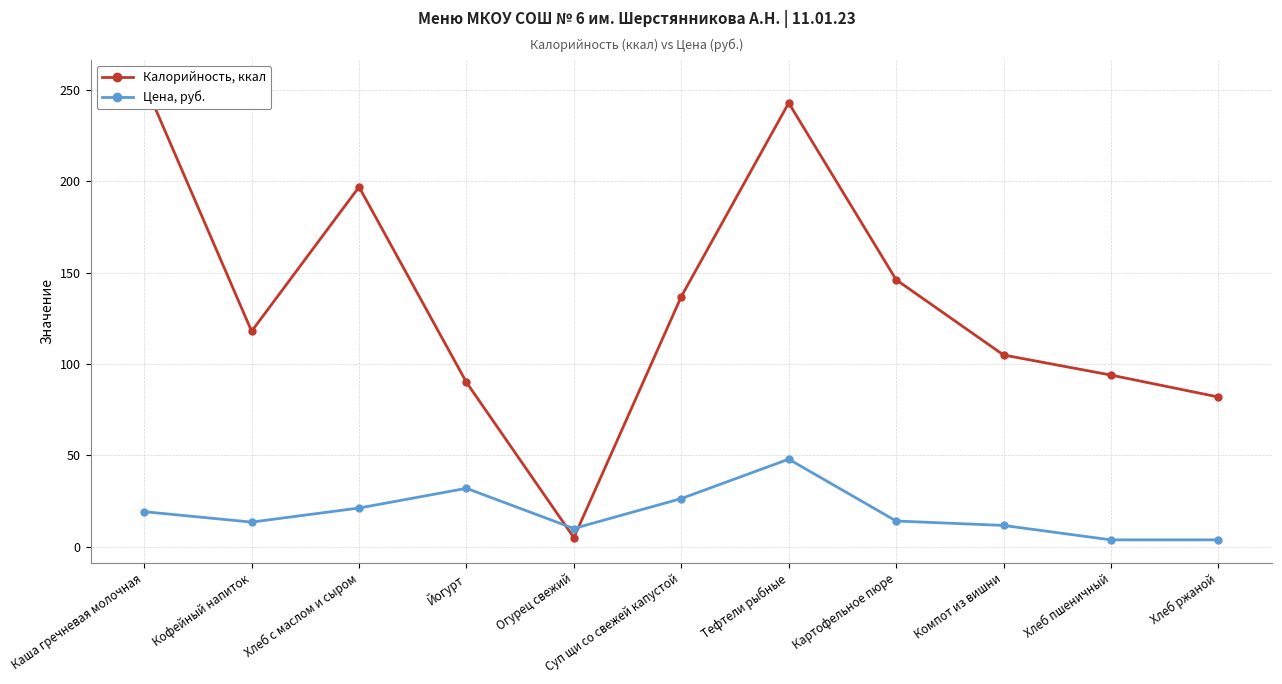

Reading left to right, what are all the values shown in this chart?

Калорийность, ккал: Каша гречневая молочная=254.0	Кофейный напиток=118.0	Хлеб с маслом и сыром=197.0	Йогурт=90.0	Огурец свежий=5.0	Суп щи со свежей капустой=137.0	Тефтели рыбные=243.0	Картофельное пюре=146.2	Компот из вишни=105.0	Хлеб пшеничный=94.0	Хлеб ржаной=82.0
Цена, руб.: Каша гречневая молочная=19.2	Кофейный напиток=13.5	Хлеб с маслом и сыром=21.2	Йогурт=32.0	Огурец свежий=10.0	Суп щи со свежей капустой=26.4	Тефтели рыбные=48.0	Картофельное пюре=14.1	Компот из вишни=11.7	Хлеб пшеничный=3.8	Хлеб ржаной=3.8